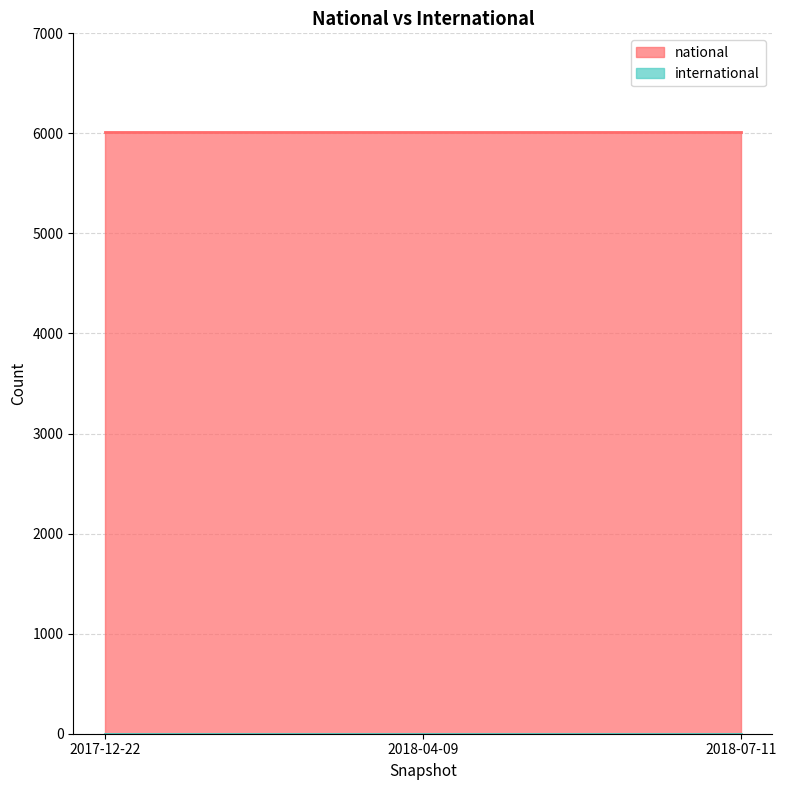

What is the maximum value for national?

6017